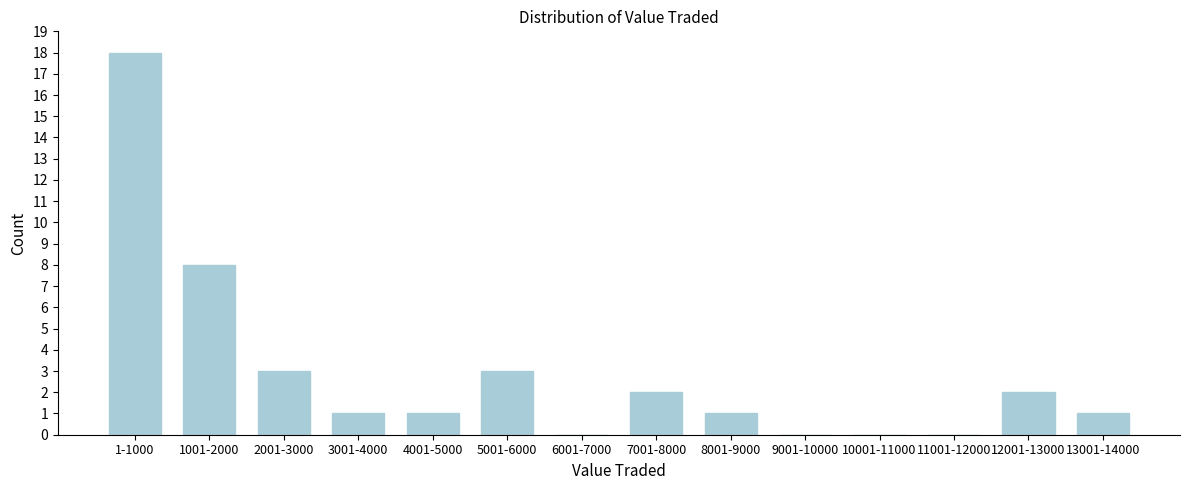

Reading left to right, transcribe all the data shown in this chart.

1-1000=18	1001-2000=8	2001-3000=3	3001-4000=1	4001-5000=1	5001-6000=3	6001-7000=0	7001-8000=2	8001-9000=1	9001-10000=0	10001-11000=0	11001-12000=0	12001-13000=2	13001-14000=1